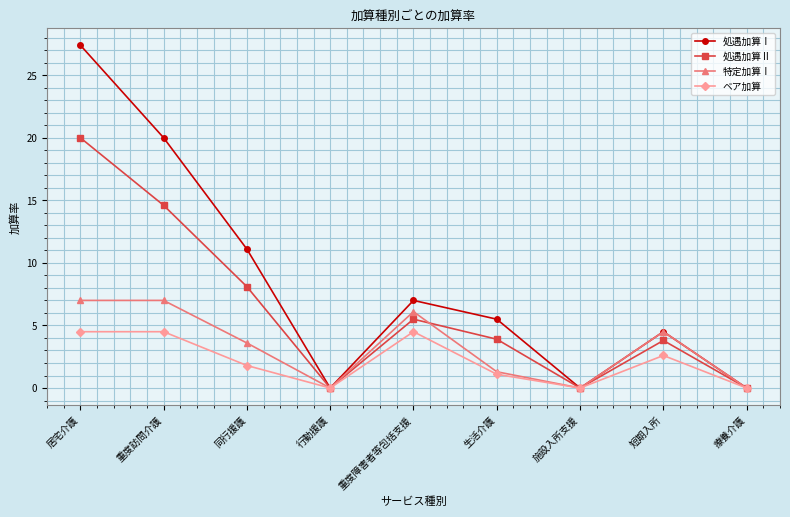

At which category does the chart reach its peak across all series?

居宅介護